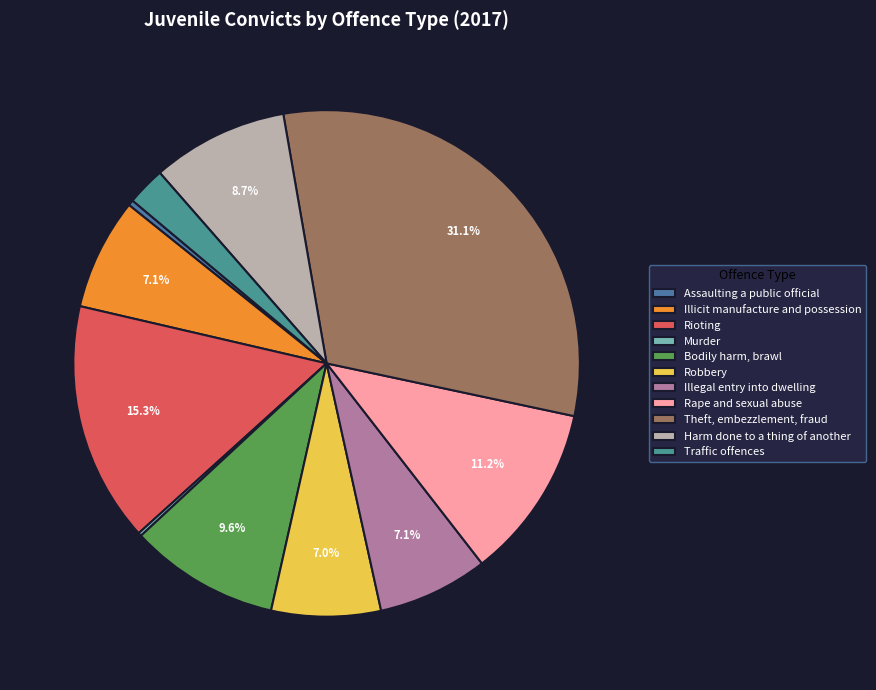

Approximately how many times larger is the value at Theft, embezzlement, fraud compared to Murder?

144.0